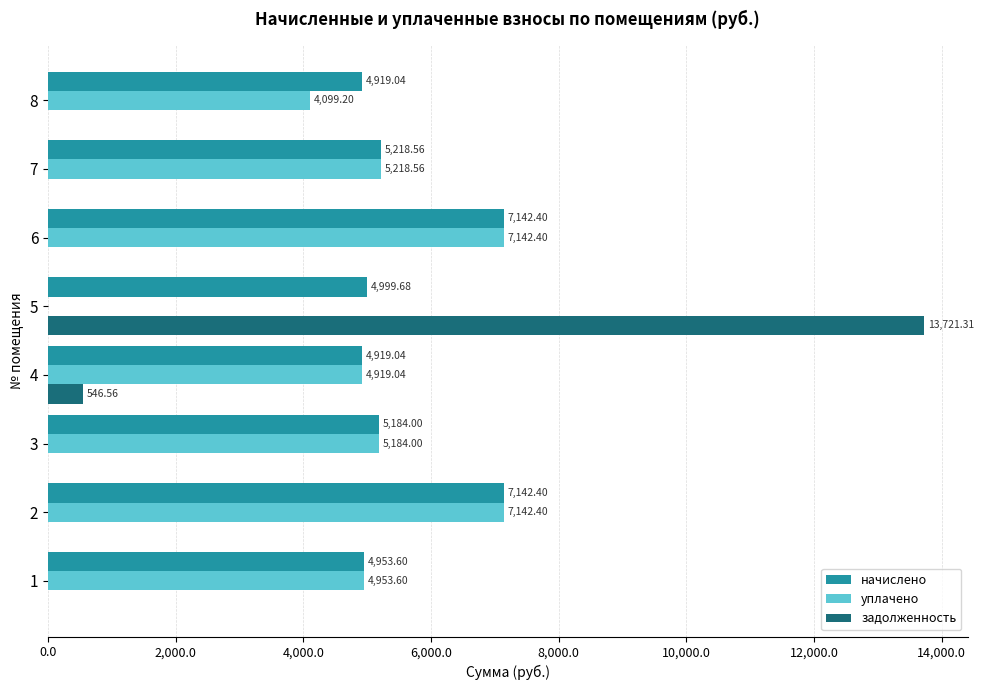

Is the value of уплачено at 6 greater than the value of задолженность at 2?

Yes